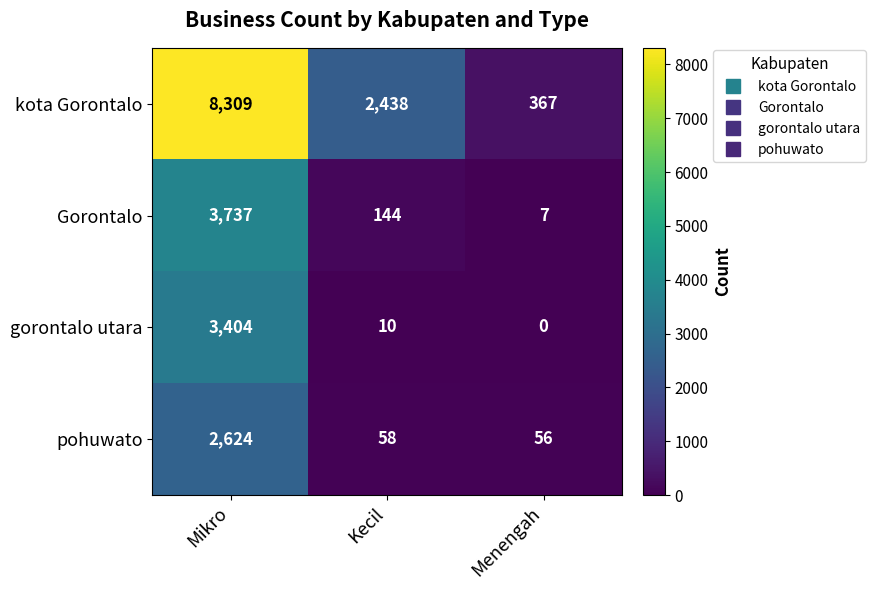

At how many categories does at least one series exceed 1138?

2